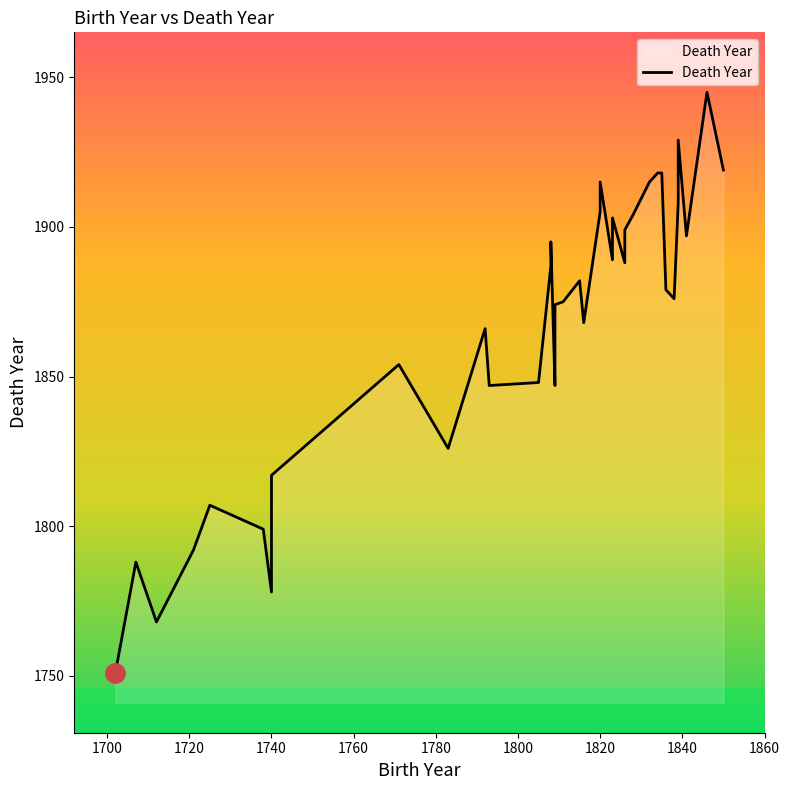

Is it true that the value at 1860 is 755?

False